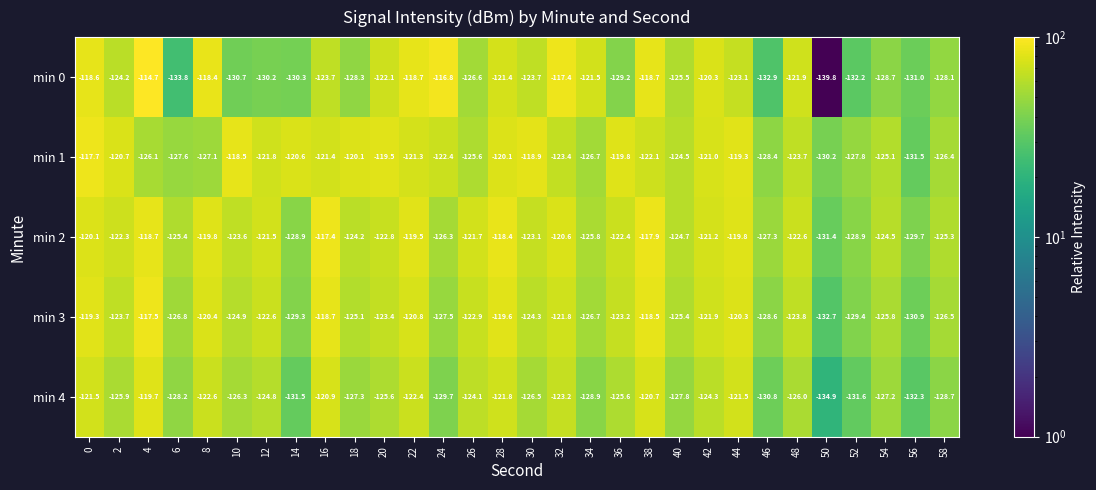

What is the spread (max minus min) of values at 10?

12.2